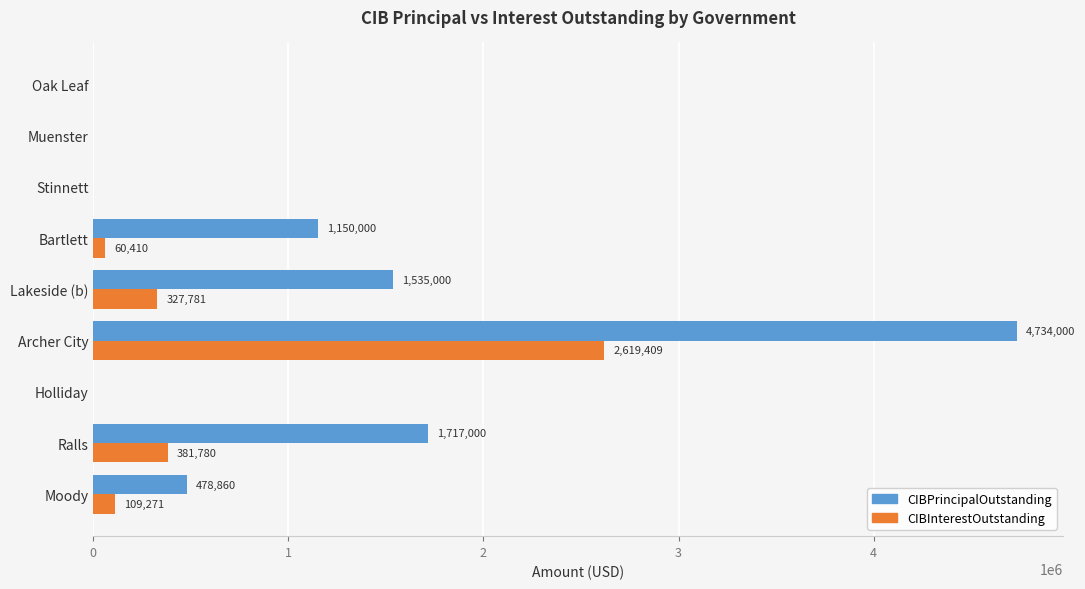

Which series has the largest range (max minus min)?

CIBPrincipalOutstanding